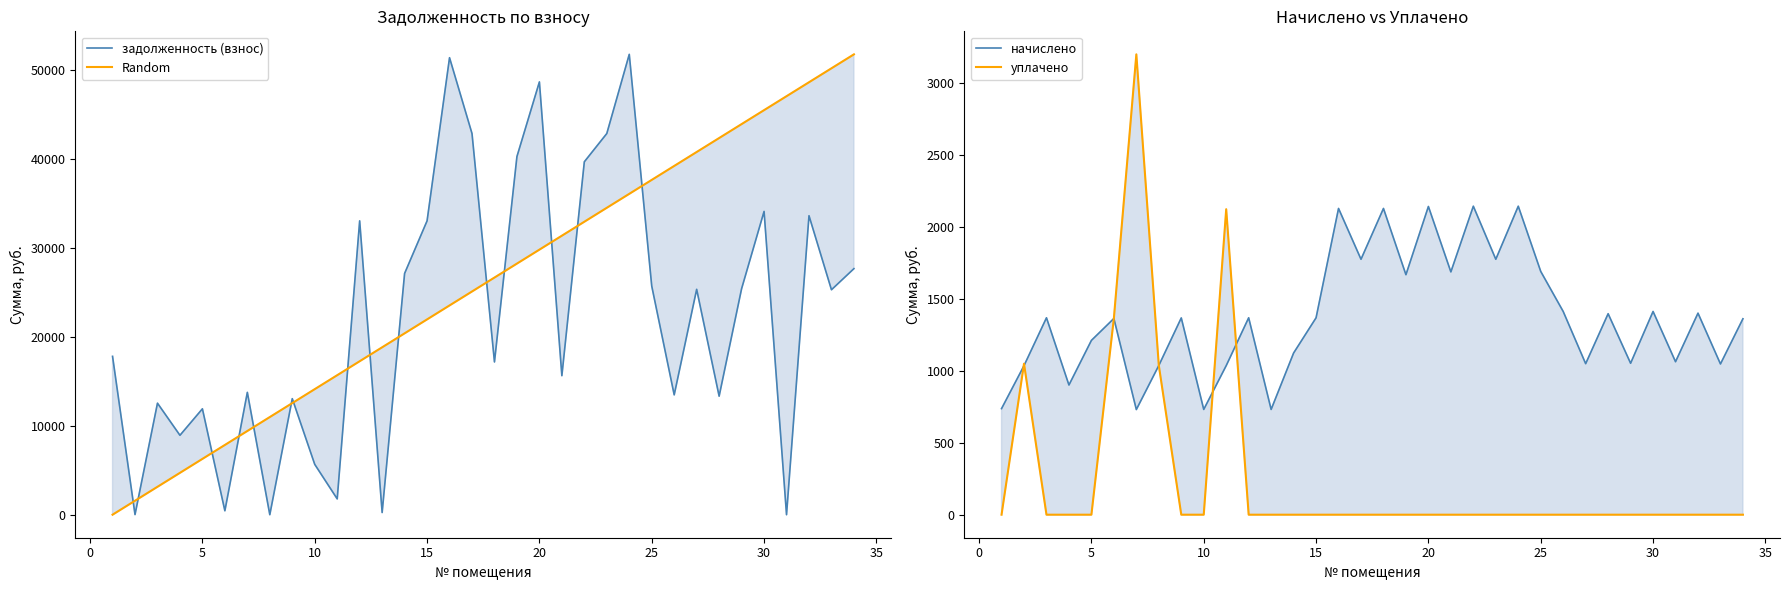

The value of задолженность (взнос) at 20 is 21843.6. True or false?

False